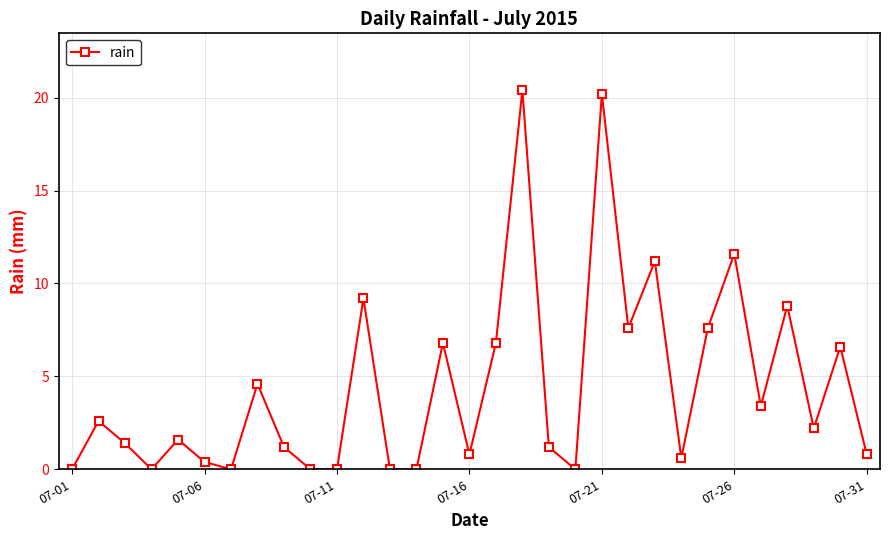

What is the maximum value shown in the chart?

20.4